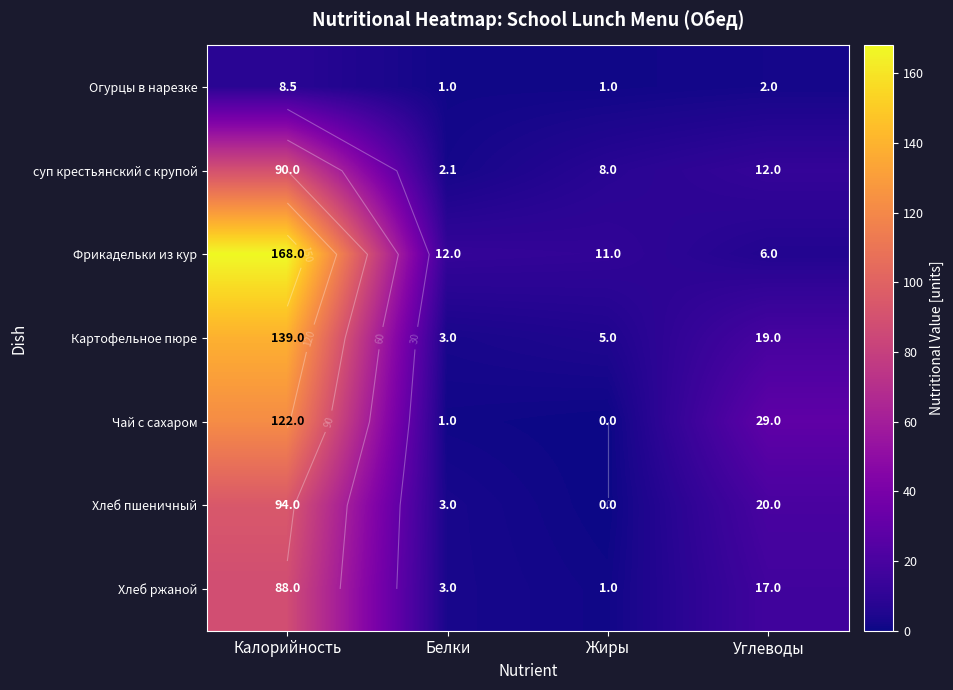

What is the maximum value for Картофельное пюре?

139.0